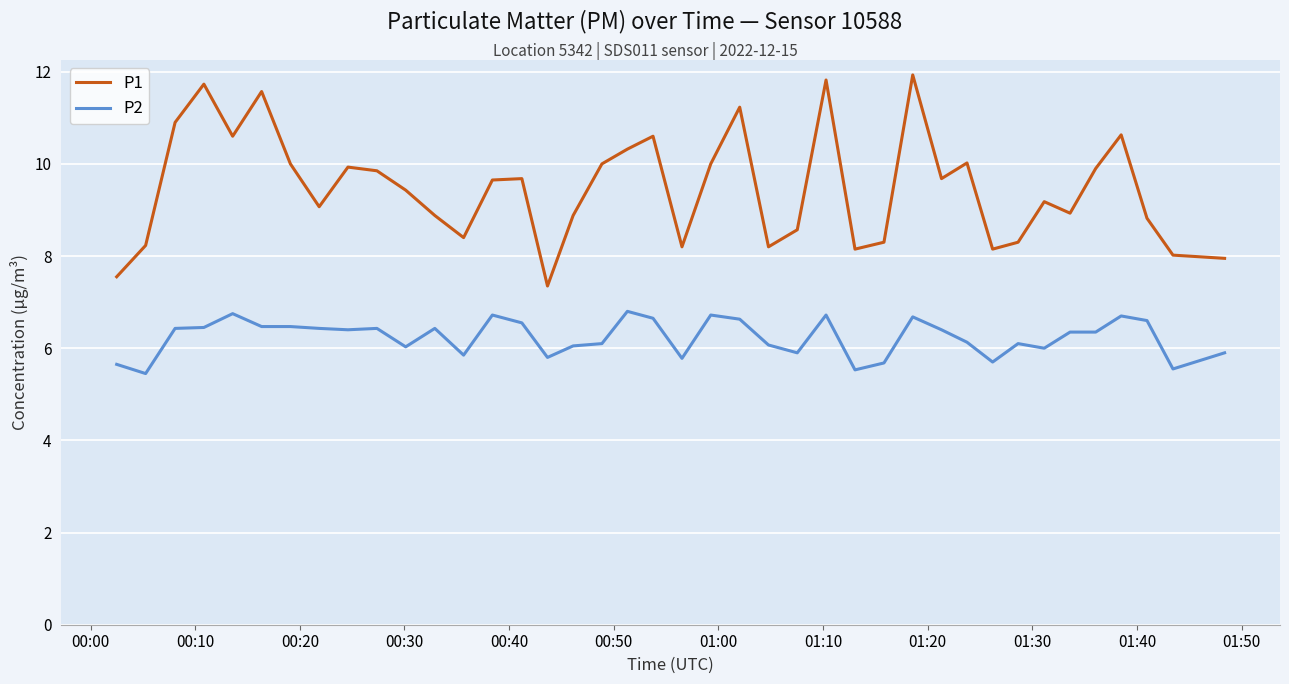

List the series in order of their overall mean, lowest first.

P2, P1